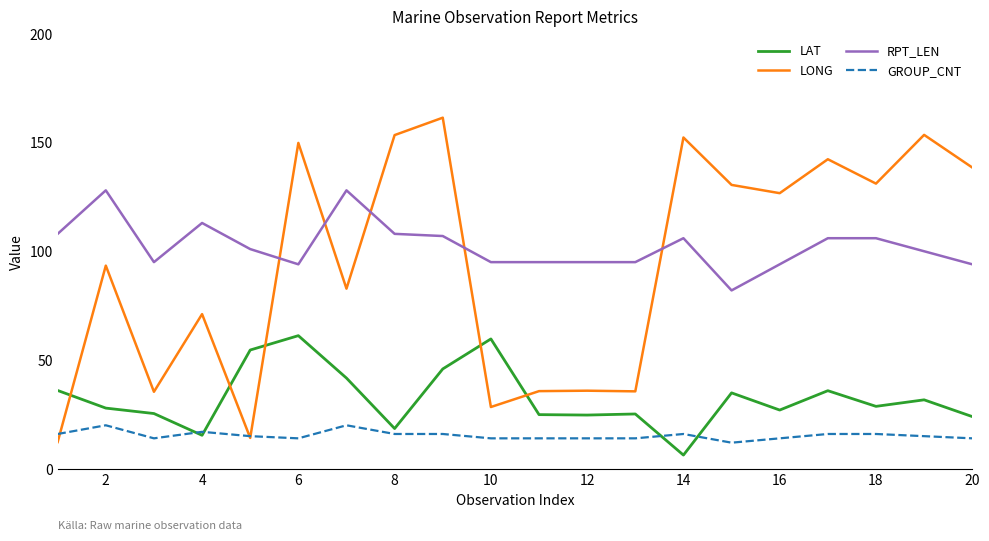

What is the smallest value displayed?

6.3